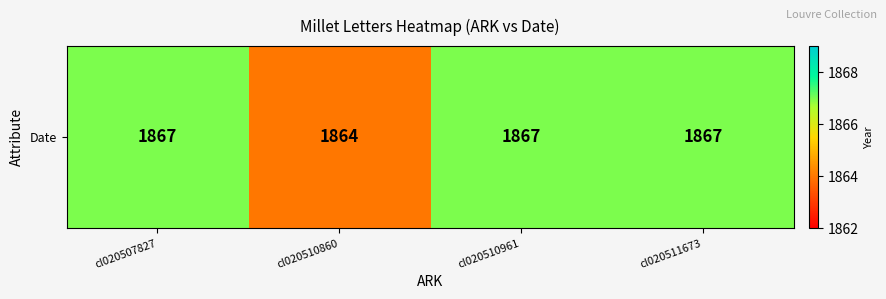

What is the difference between the second highest and minimum values?

3